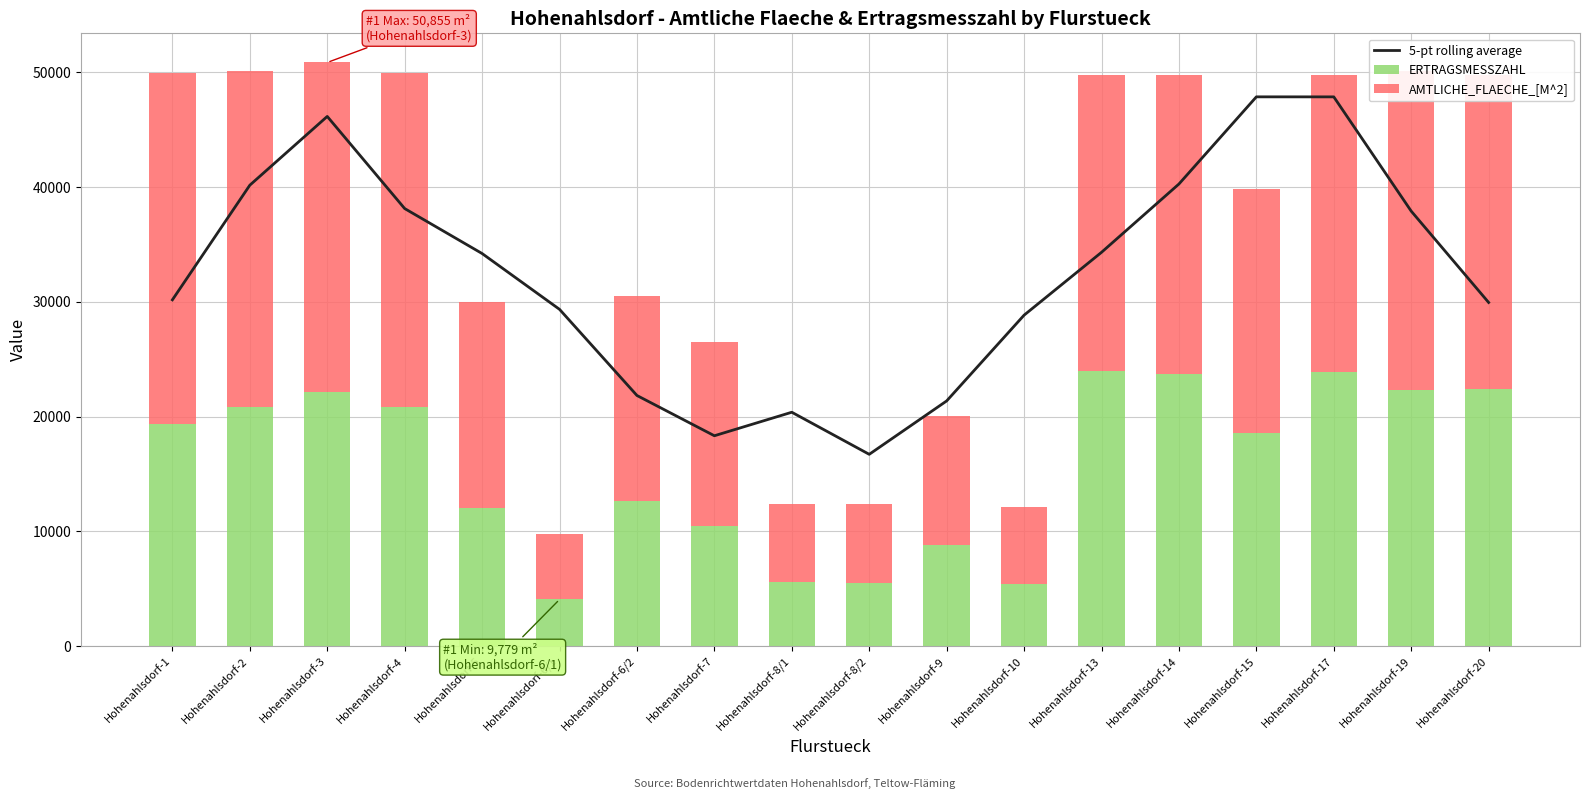

Between Hohenahlsdorf-8/2 and Hohenahlsdorf-13, which is larger?

Hohenahlsdorf-13